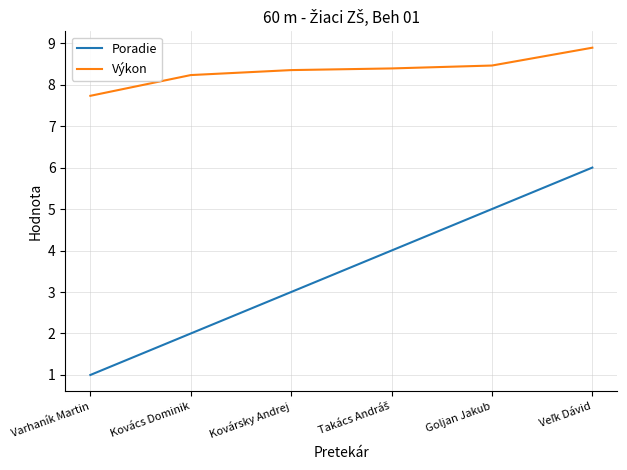

Rank the series at Varhaník Martin from highest to lowest value.

Výkon, Poradie